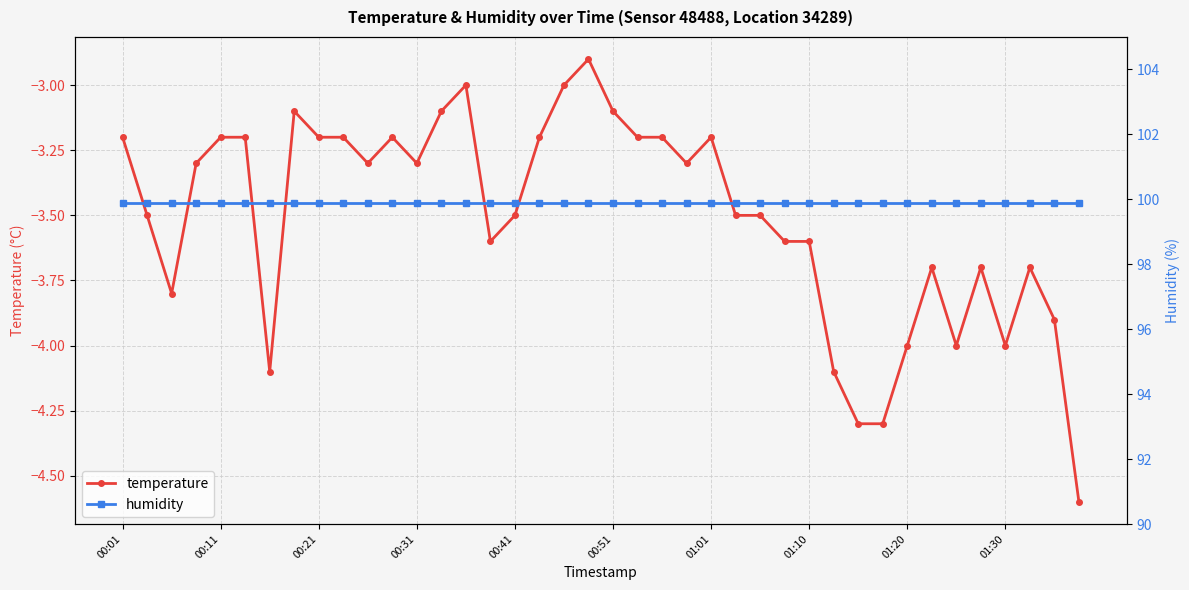

True or false: humidity and temperature intersect in this chart.

False